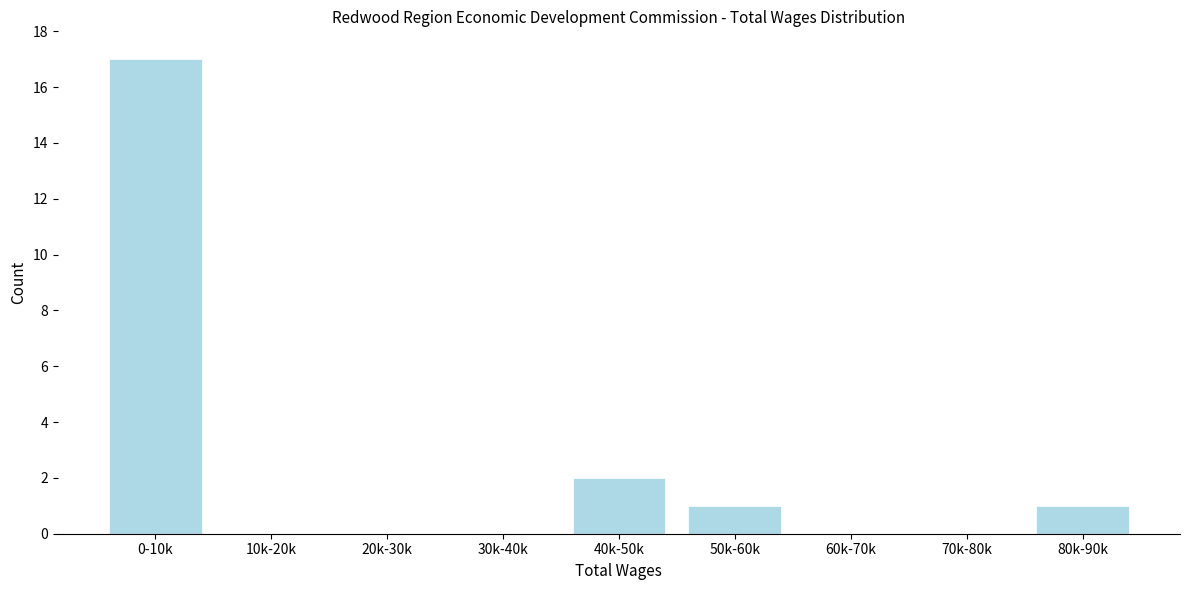

Reading left to right, list all the values displayed in this chart.

0-10k=17	10k-20k=0	20k-30k=0	30k-40k=0	40k-50k=2	50k-60k=1	60k-70k=0	70k-80k=0	80k-90k=1